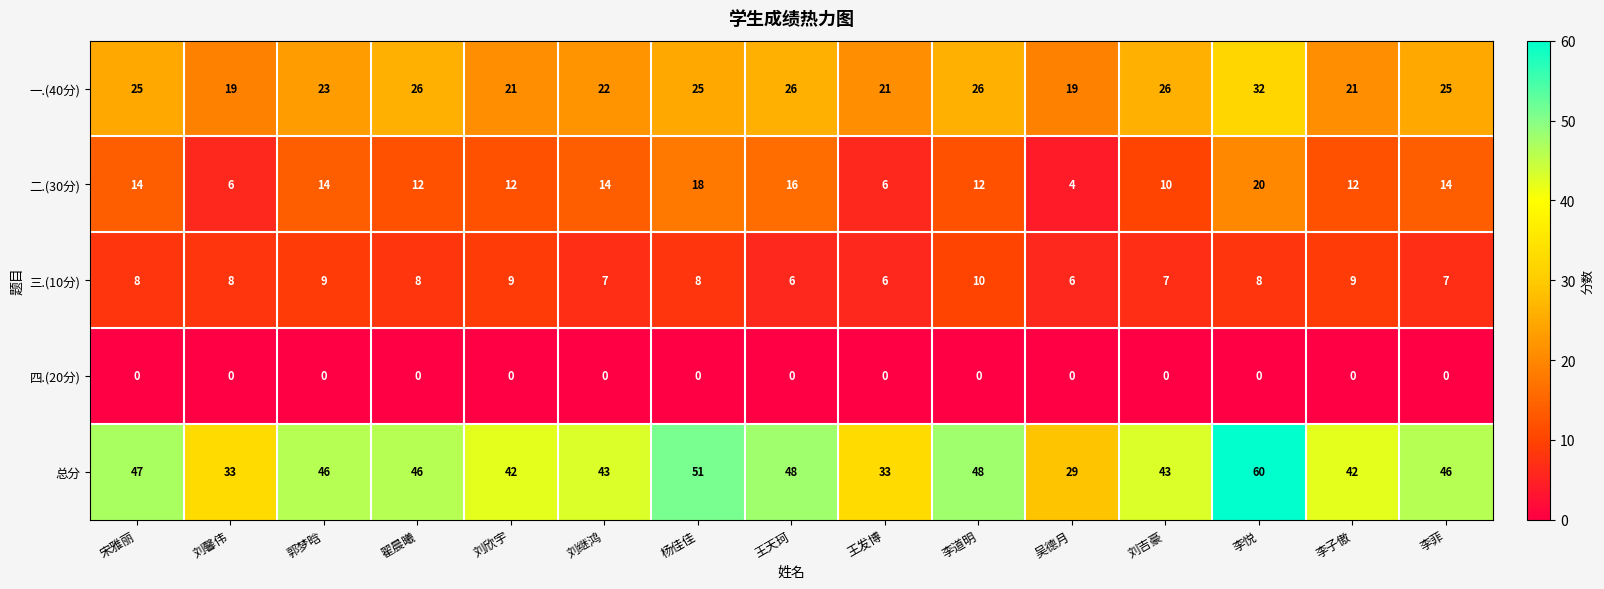

What is the difference between the maximum and minimum values in the 二.(30分) series?

16